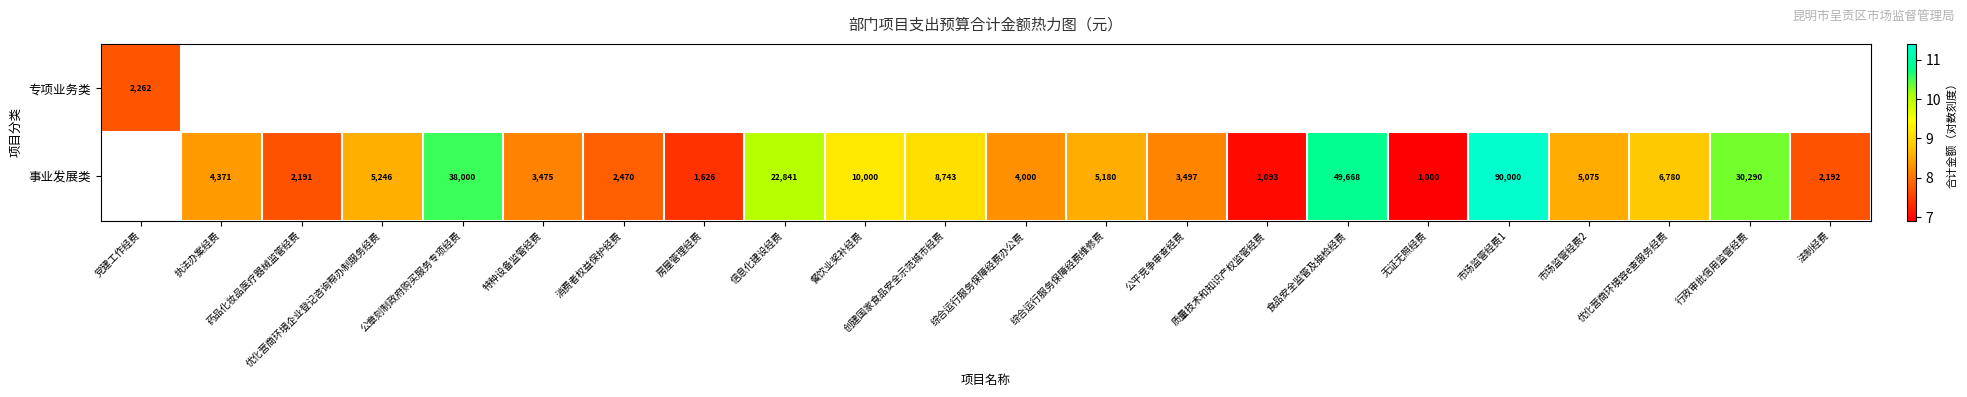

At 综合运行服务保障经费办公费, list the series in order from largest to smallest.

专项业务类, 事业发展类